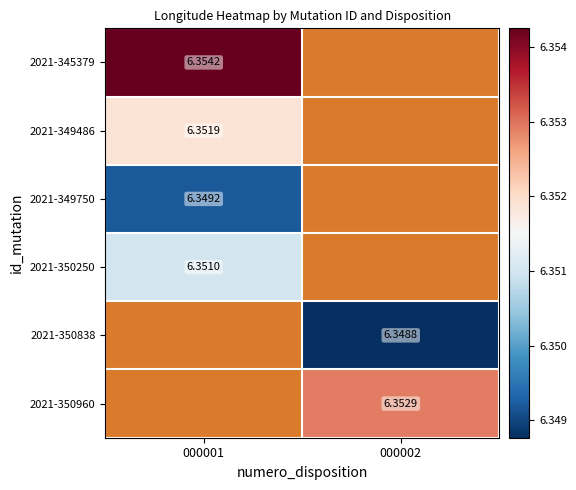

At how many categories does at least one series exceed 6?

2